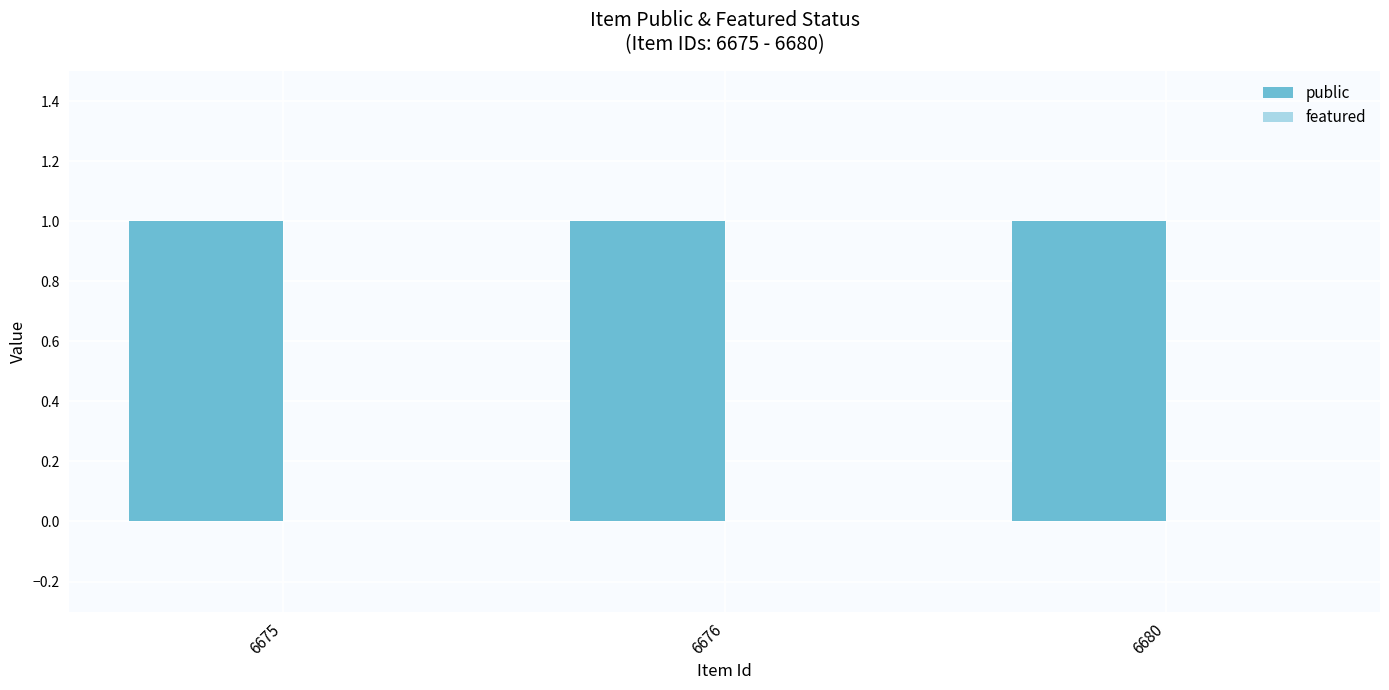

Which series has the largest total across all categories?

public